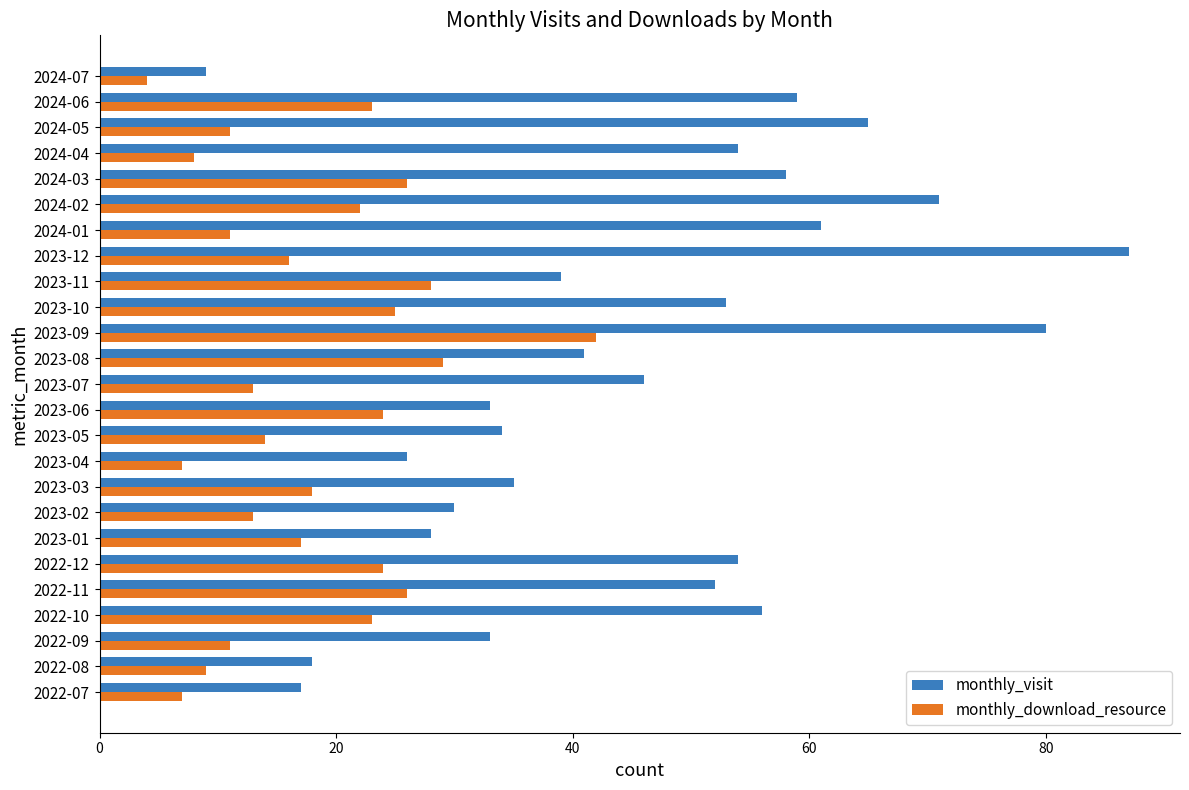

Between 2023-06 and 2023-11, which series saw the biggest shift?

monthly_visit